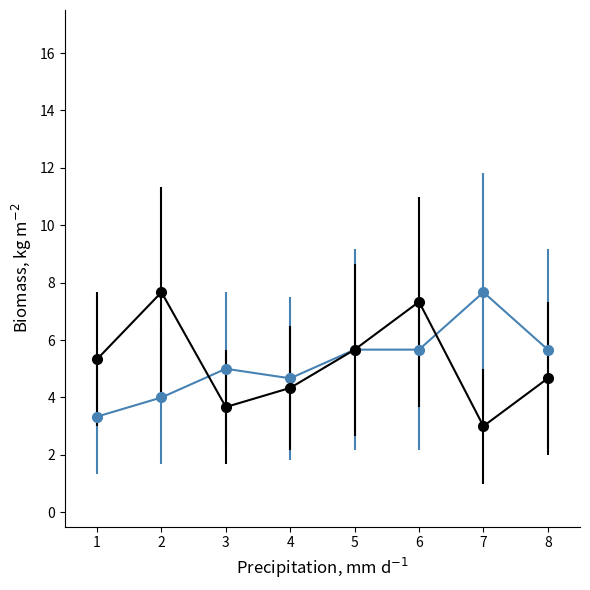

At which category is the sum across all series the highest?

6